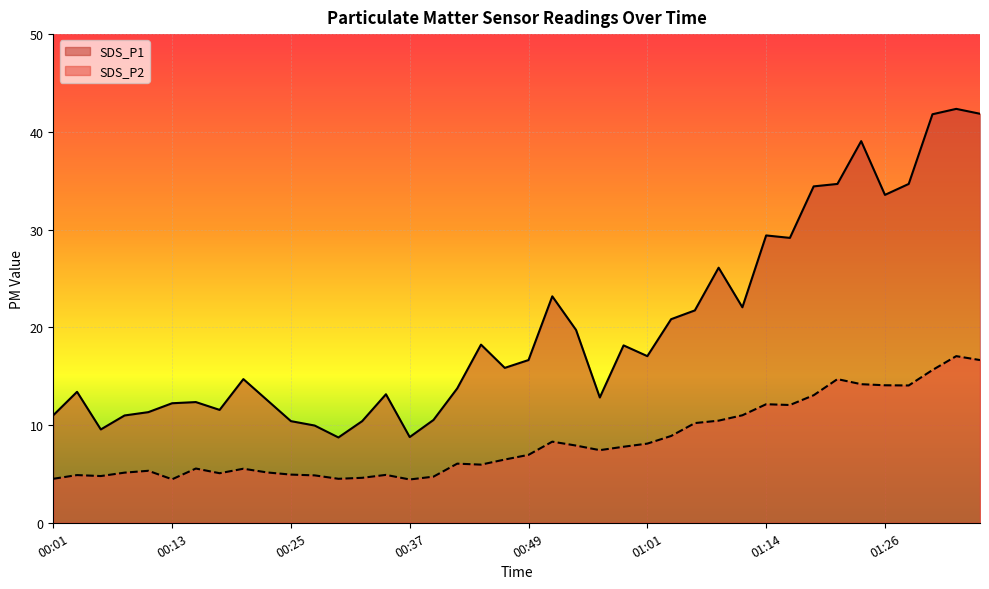

True or false: SDS_P1 and SDS_P2 intersect in this chart.

False